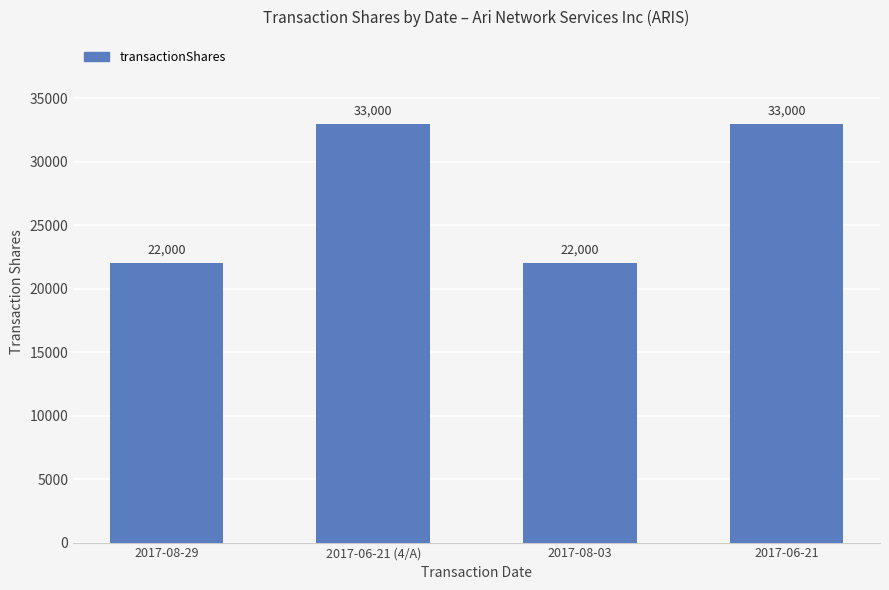

What is the ratio of the value at 2017-06-21 to the value at 2017-06-21 (4/A)?

1.0